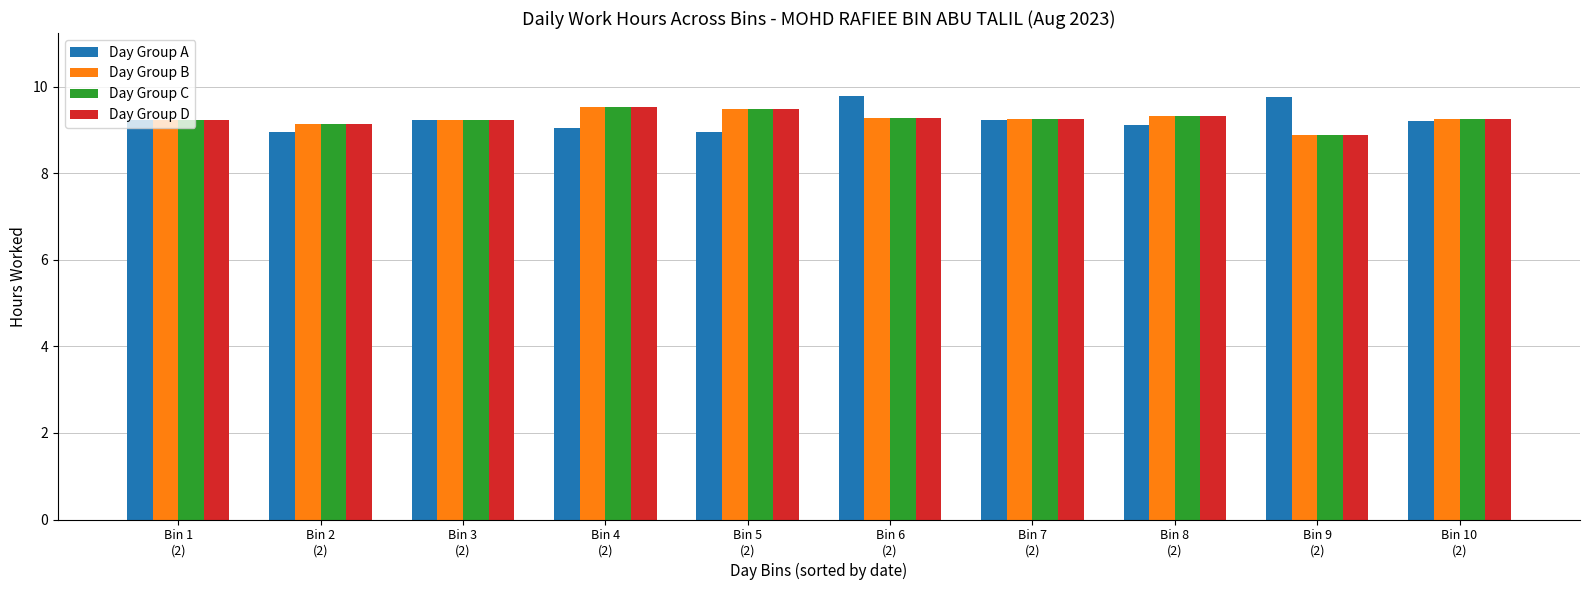

The Day Group A series shows 17.1 at Bin 6
(2). True or false?

False